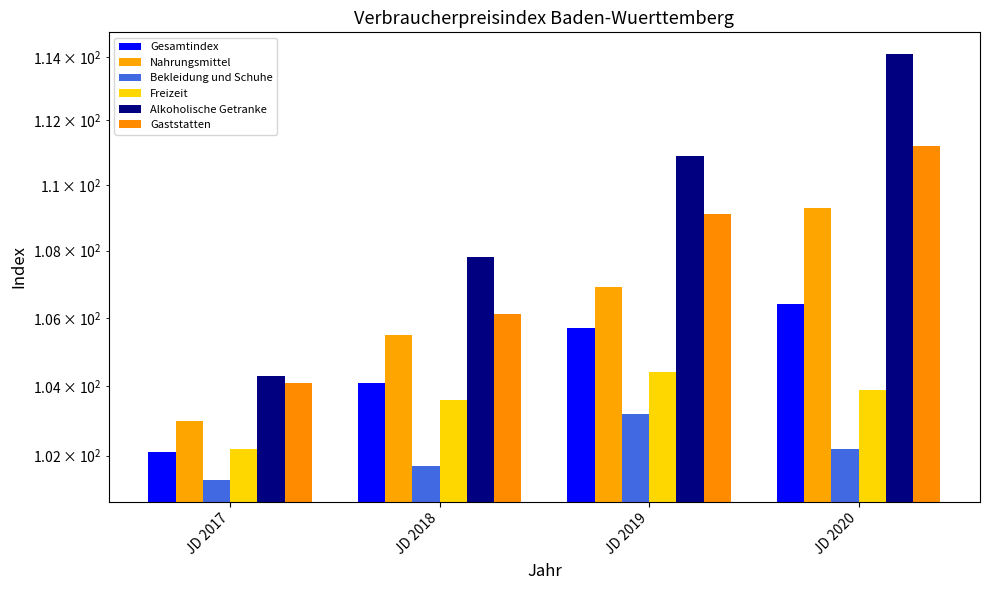

True or false: Gesamtindex has a value of 102.1 at JD 2017.

True